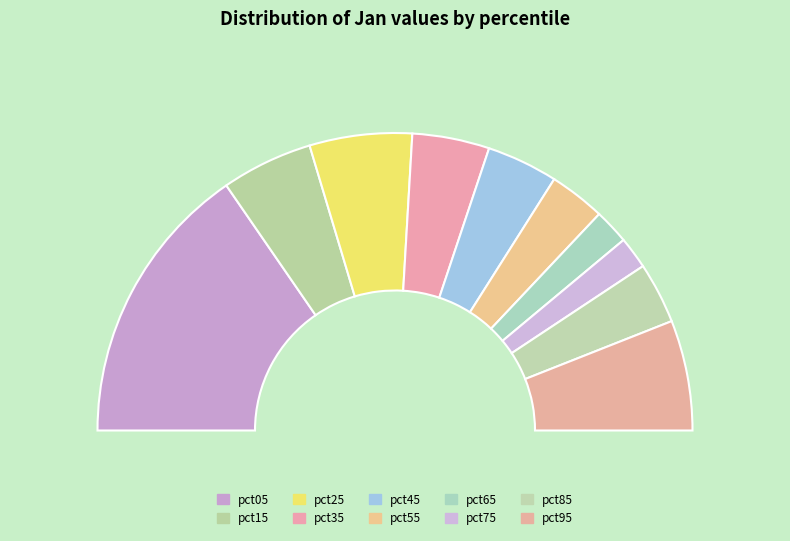

Which slice is the smallest?

pct75